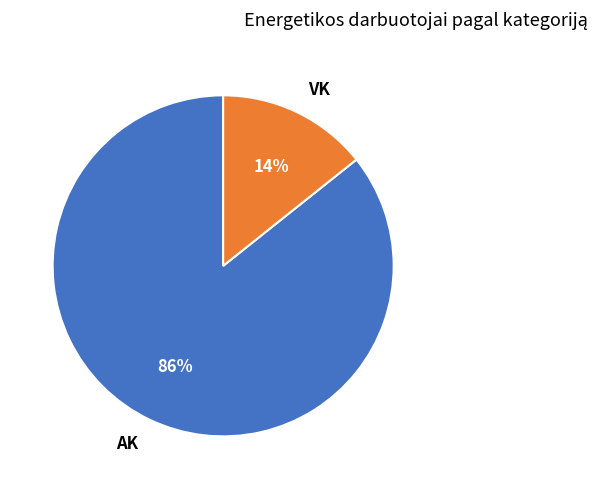

To the nearest percent, what is the average slice percentage?

50%